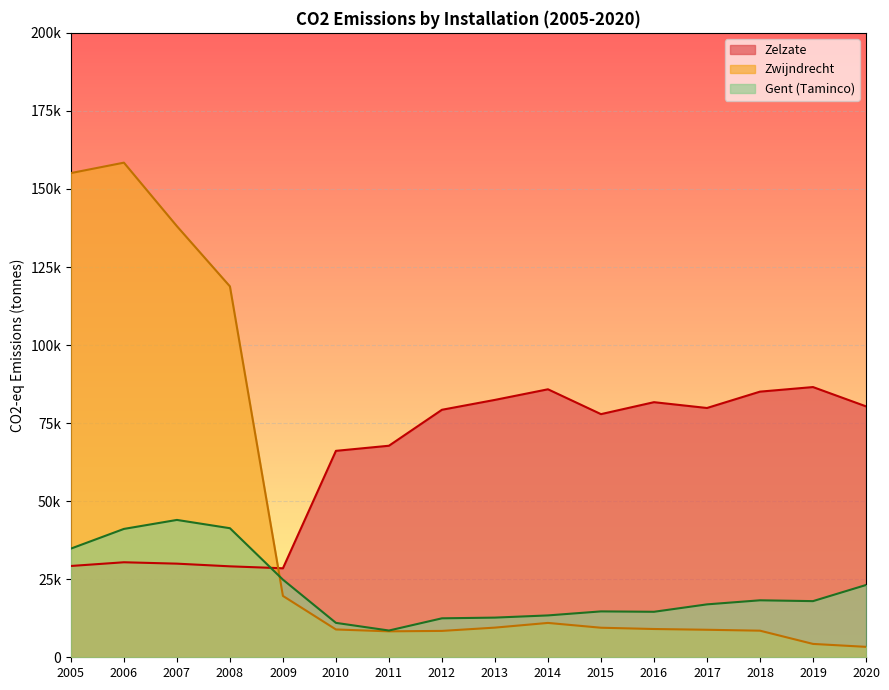

True or false: Gent (Taminco) has more than 2 interior local peaks.

True